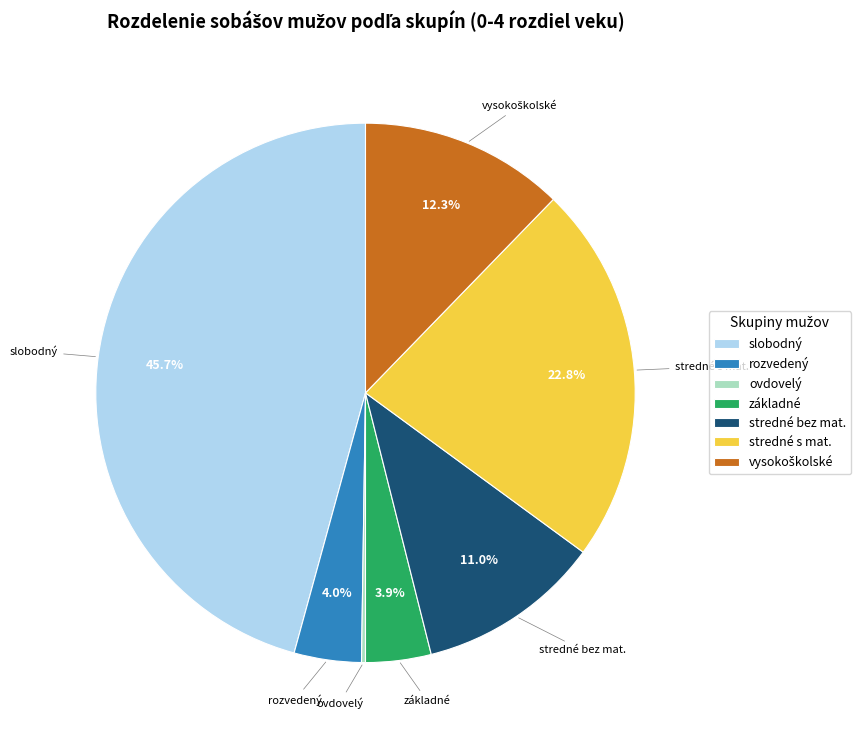

Is it true that slobodný is 38% of the pie?

False